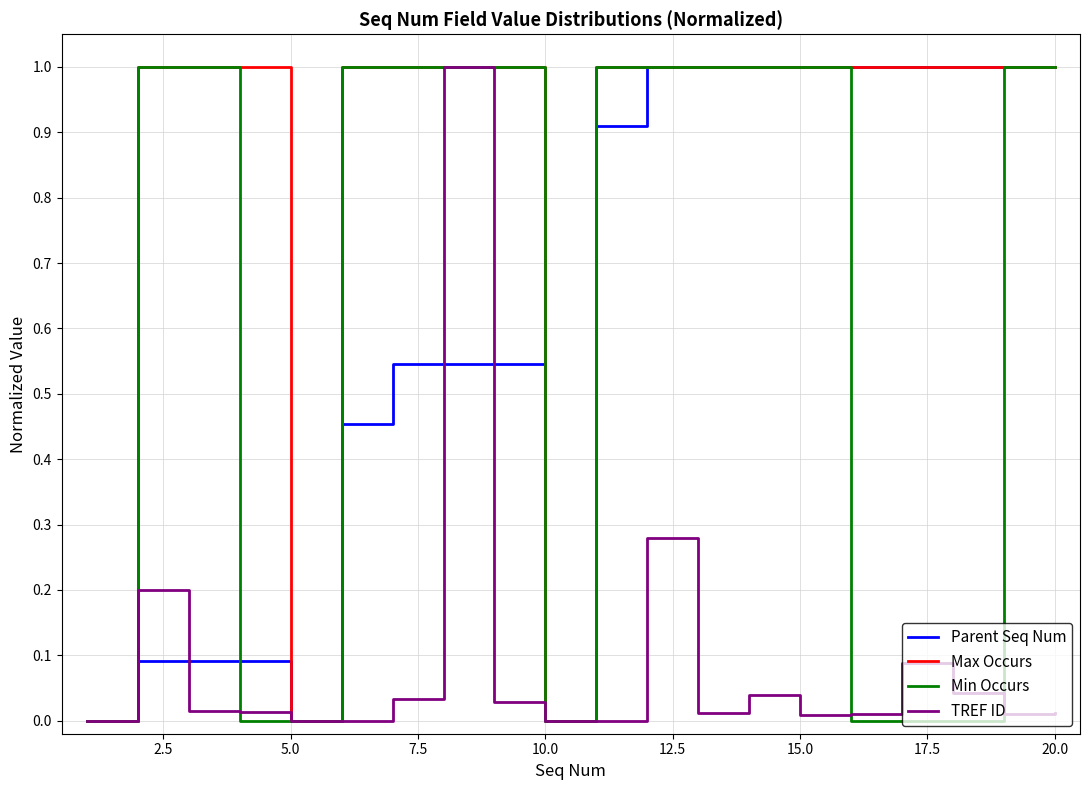

Which series has the largest total across all categories?

Max Occurs